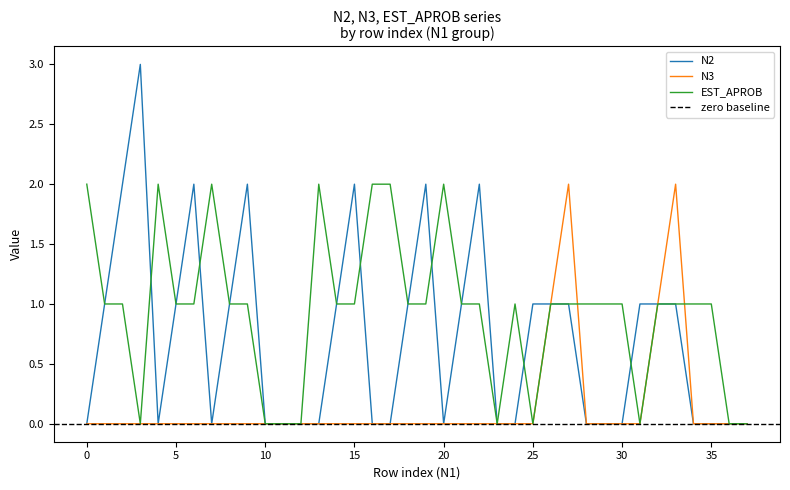

What is the sum of all EST_APROB values?

36